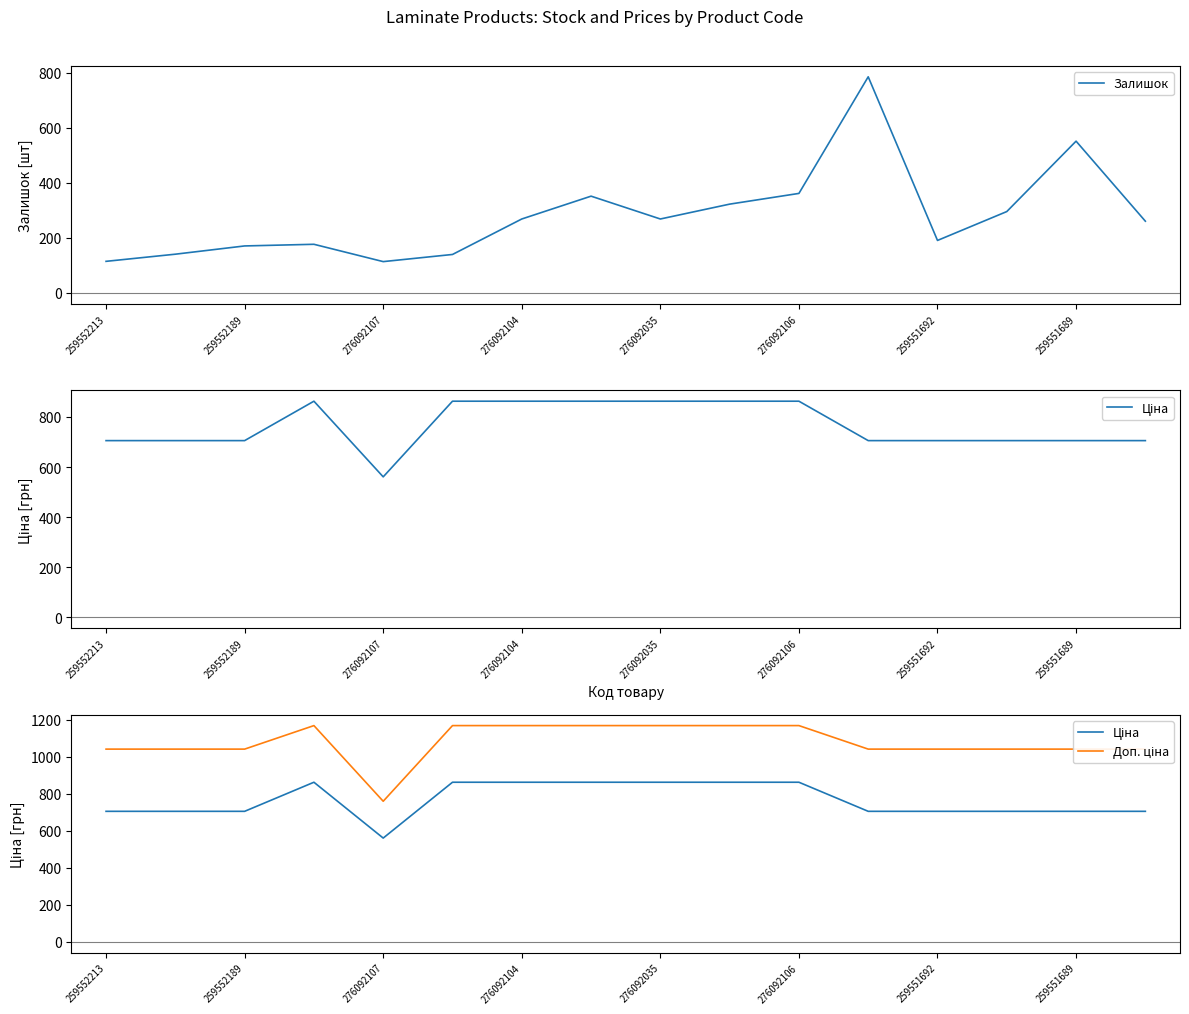

Is it true that Доп. ціна equals 1042.0 at 11?

True